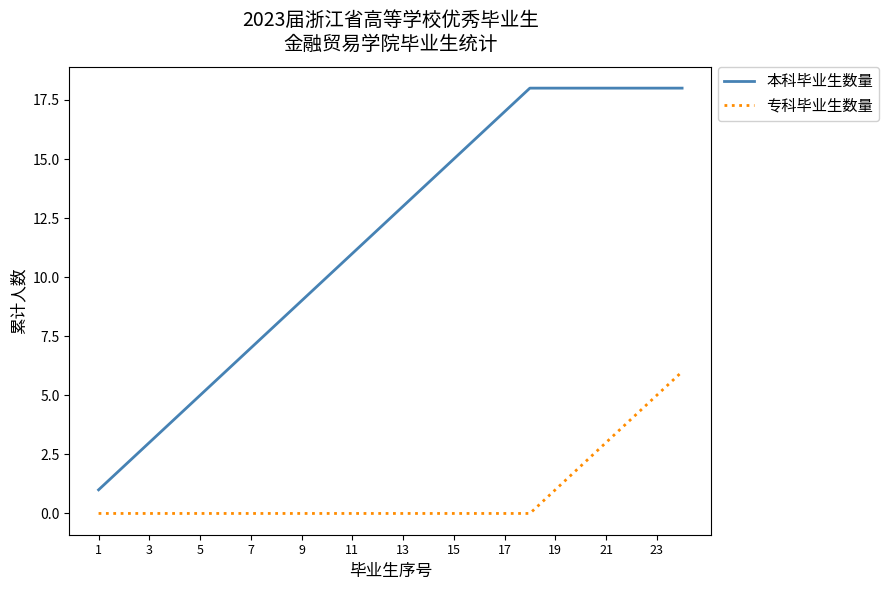

True or false: 本科毕业生数量 and 专科毕业生数量 intersect in this chart.

False